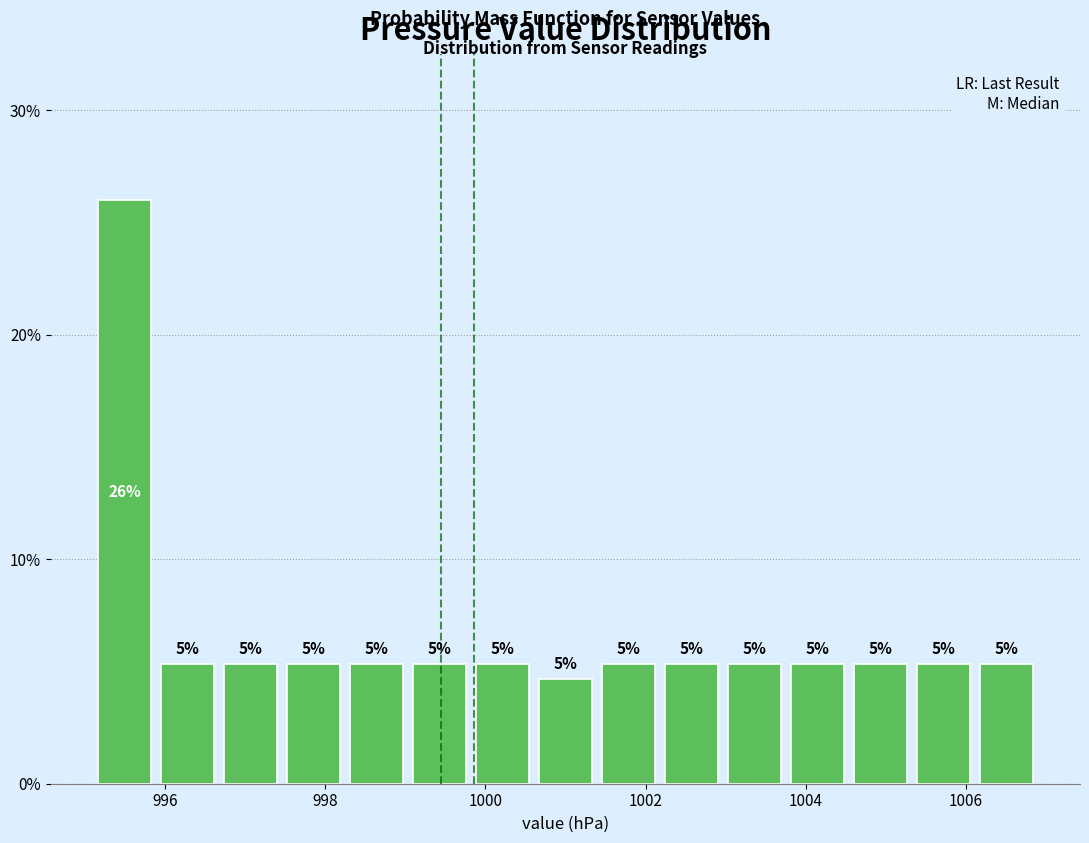

Read against the x-axis, roughly where is the centre of the tallest bar?

995.4